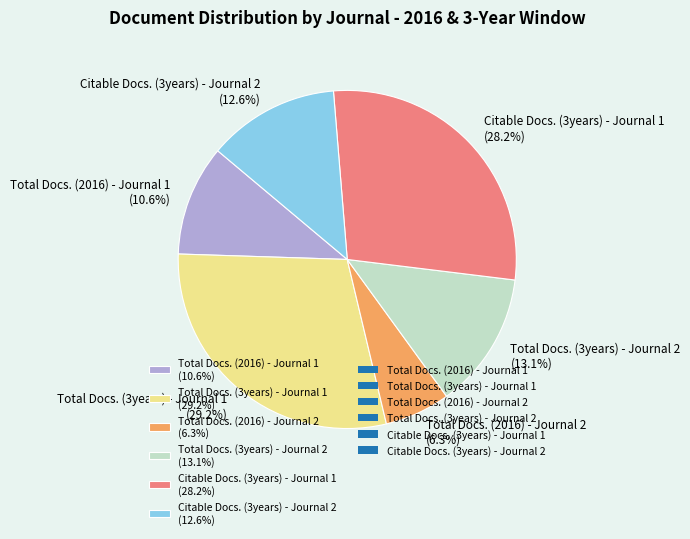

Between Total Docs. (2016) - Journal 2 and Total Docs. (2016) - Journal 1, which is larger?

Total Docs. (2016) - Journal 1